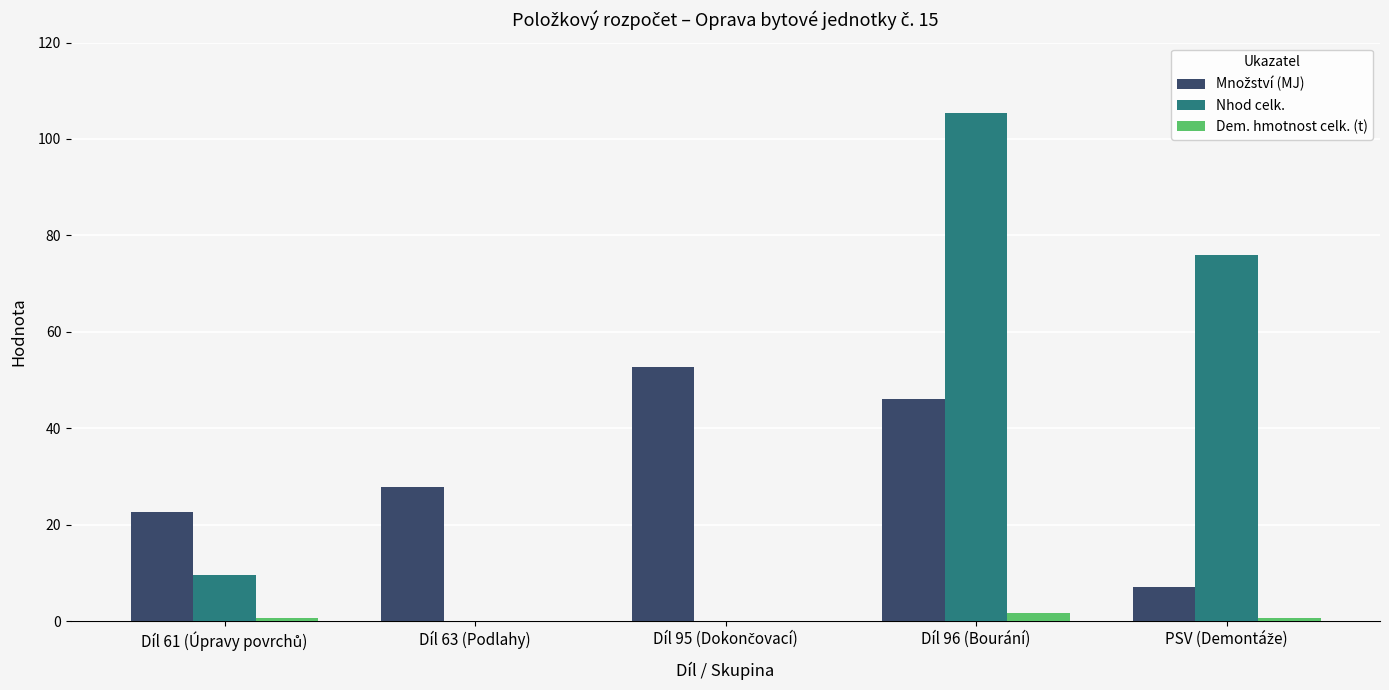

At which category is the sum across all series the highest?

Díl 96 (Bourání)